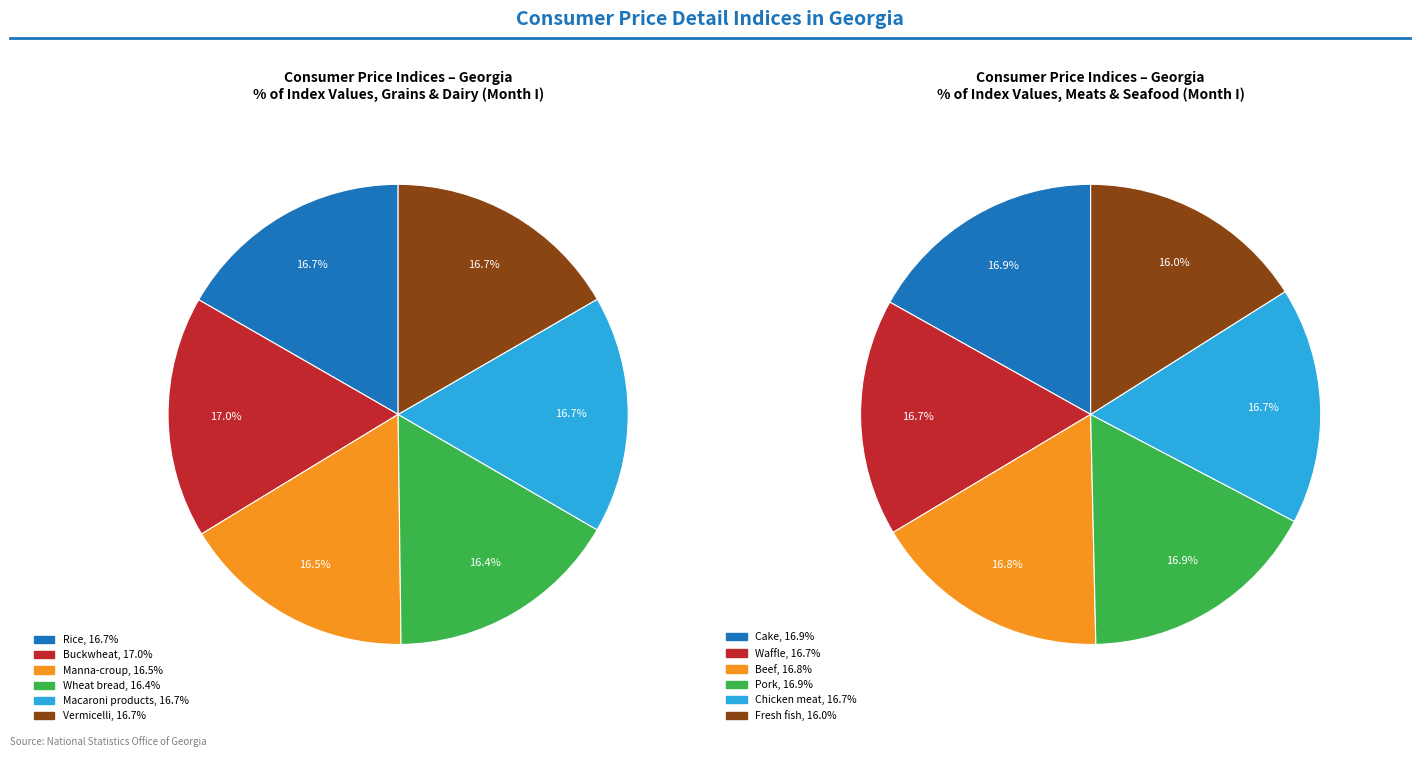

What is the smallest slice in the pie chart?

Fresh fish